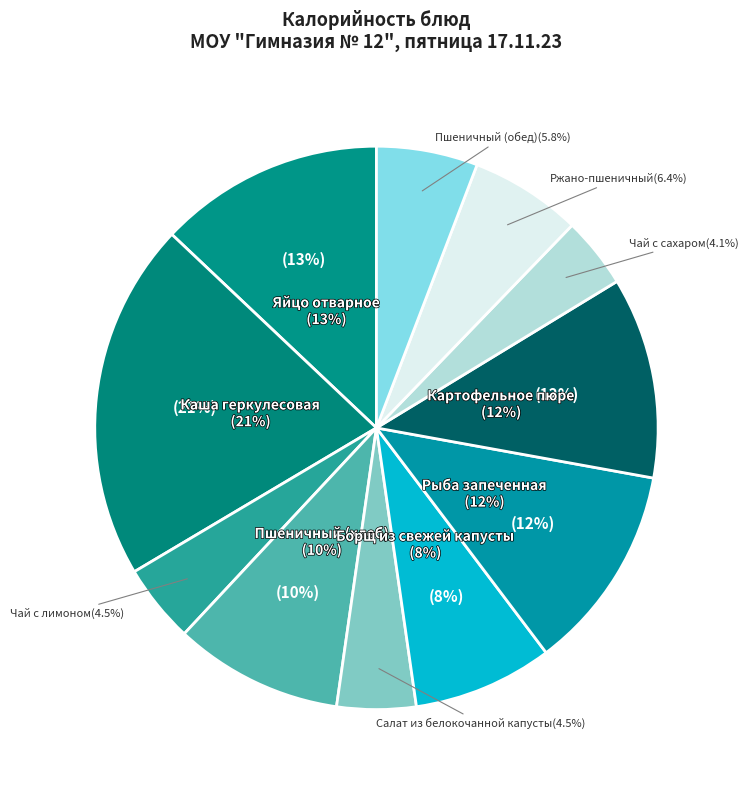

How many slices are in this pie chart?

11